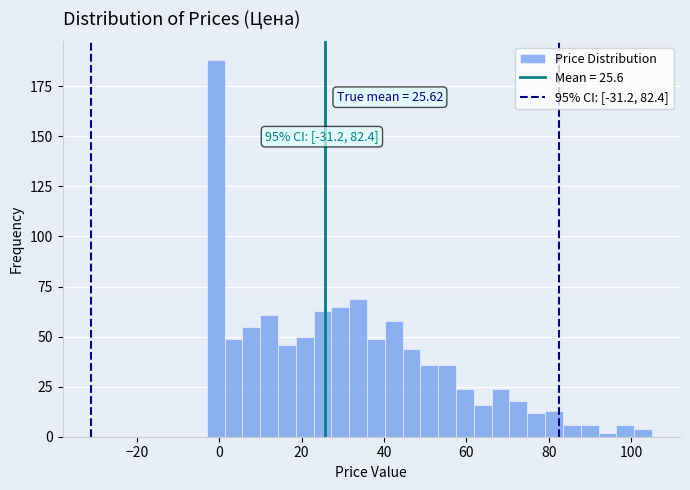

Around what value on the x-axis is the tallest bar? Give the approximate position of its centre, as read against the axis.

0